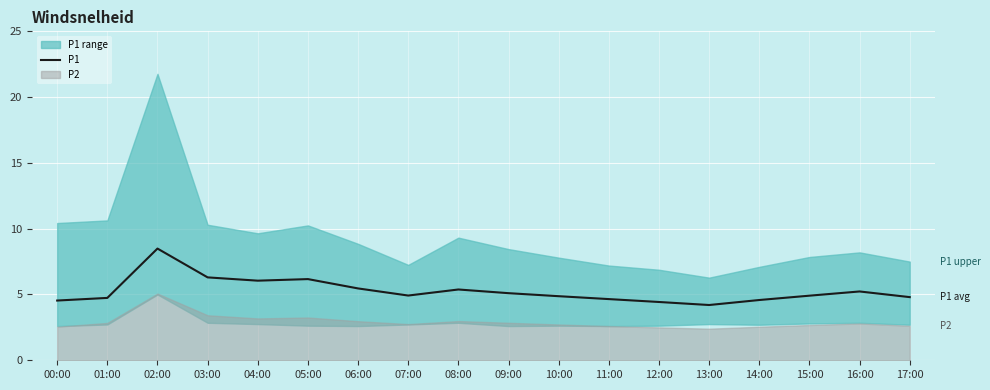

List the labels in order of value, smallest first.

13:00, 12:00, 00:00, 14:00, 11:00, 01:00, 17:00, 10:00, 15:00, 07:00, 09:00, 16:00, 08:00, 06:00, 04:00, 05:00, 03:00, 02:00